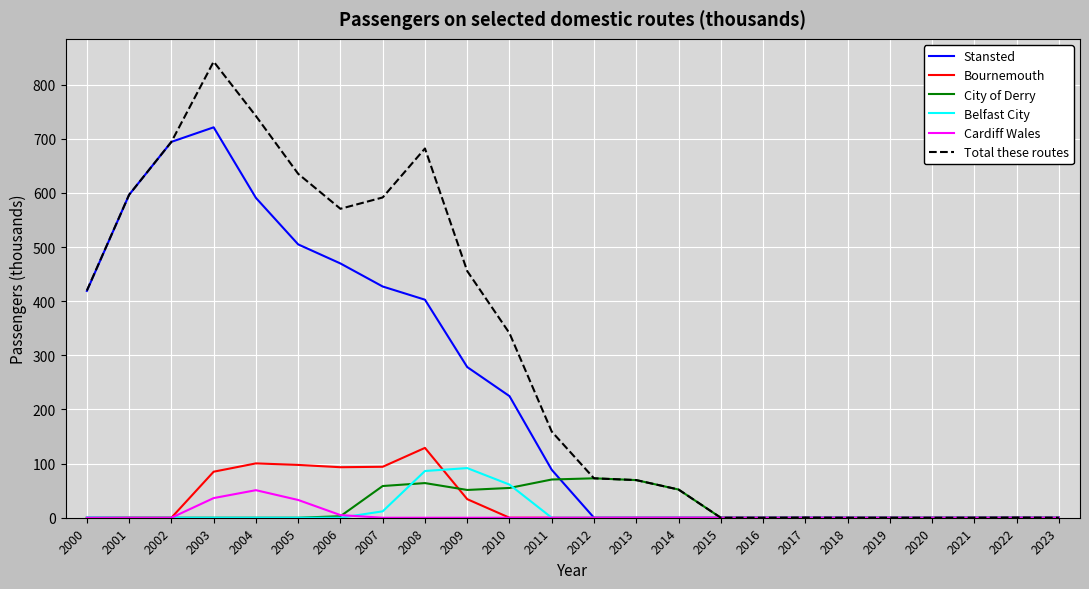

What is the greatest value displayed?

842.4